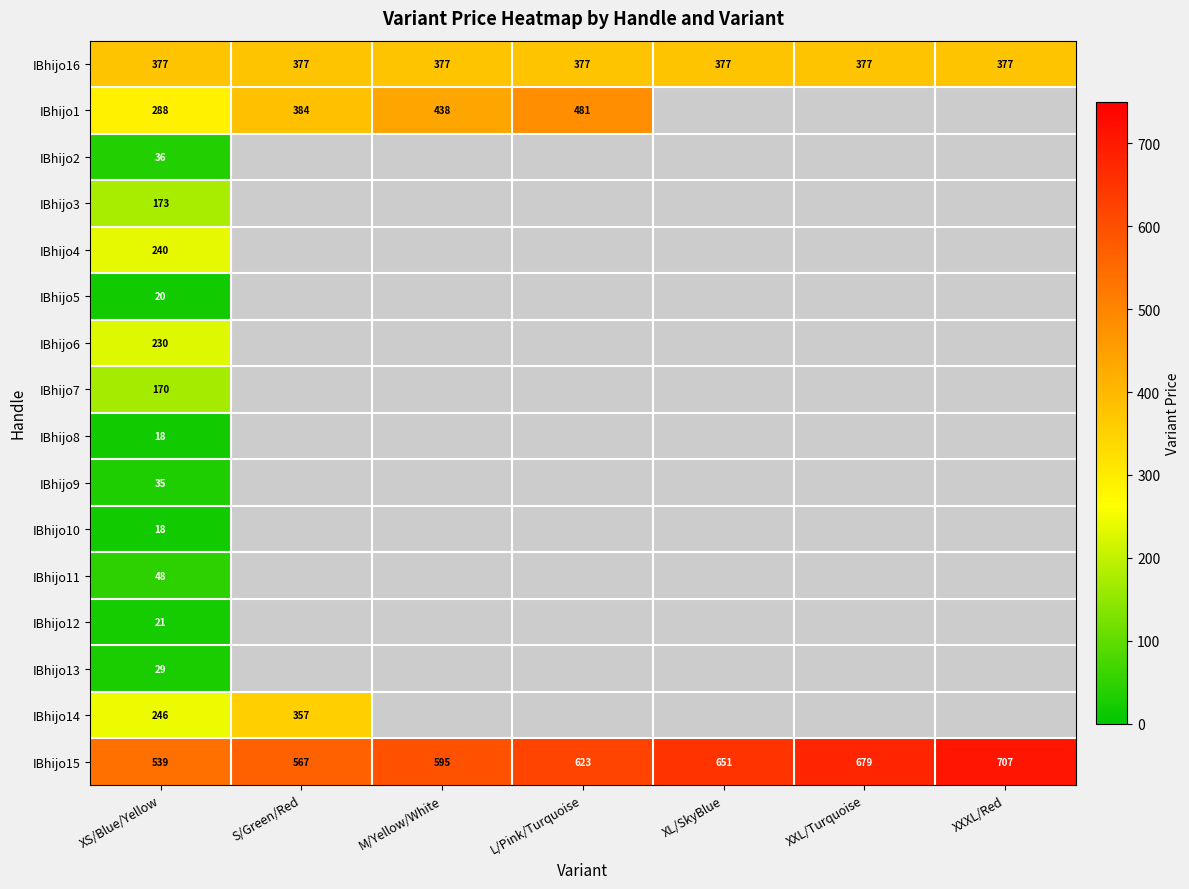

How many IBhijo15 values are between 567 and 679?

5